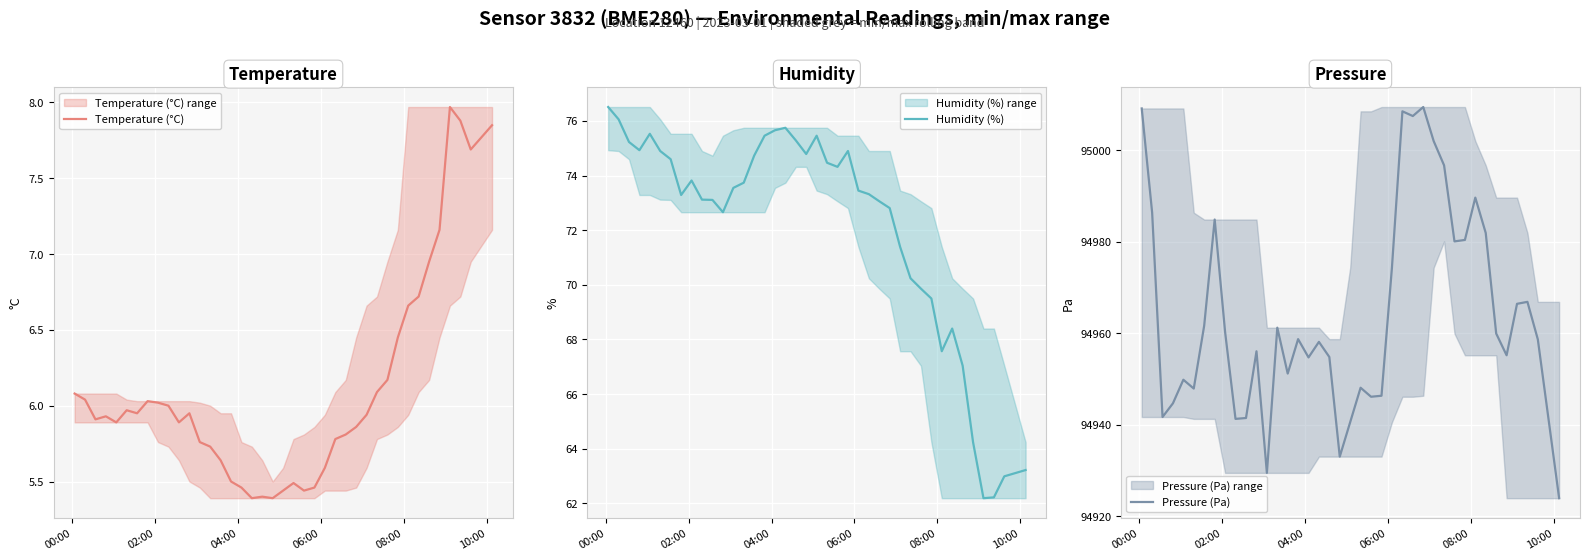

At which category is the sum across all series the highest?

00:00